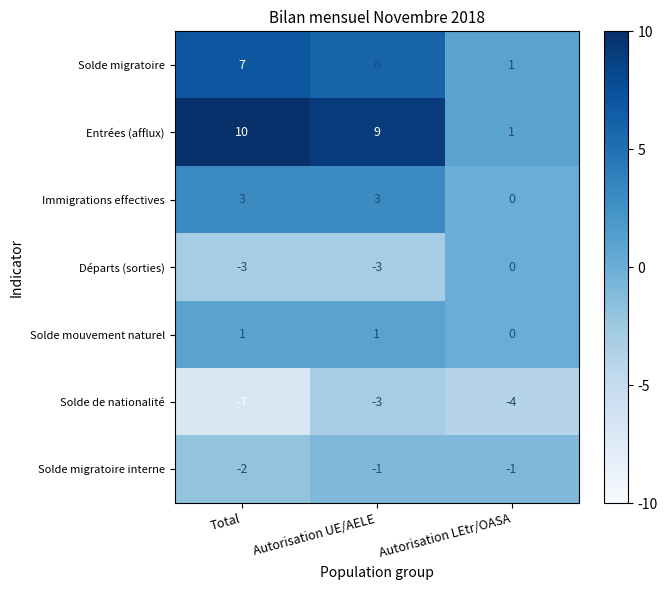

Reading left to right, extract all data points from this chart.

Solde migratoire: Total=7	Autorisation UE/AELE=6	Autorisation LEtr/OASA=1
Entrées (afflux): Total=10	Autorisation UE/AELE=9	Autorisation LEtr/OASA=1
Immigrations effectives: Total=3	Autorisation UE/AELE=3	Autorisation LEtr/OASA=0
Départs (sorties): Total=-3	Autorisation UE/AELE=-3	Autorisation LEtr/OASA=0
Solde mouvement naturel: Total=1	Autorisation UE/AELE=1	Autorisation LEtr/OASA=0
Solde de nationalité: Total=-7	Autorisation UE/AELE=-3	Autorisation LEtr/OASA=-4
Solde migratoire interne: Total=-2	Autorisation UE/AELE=-1	Autorisation LEtr/OASA=-1